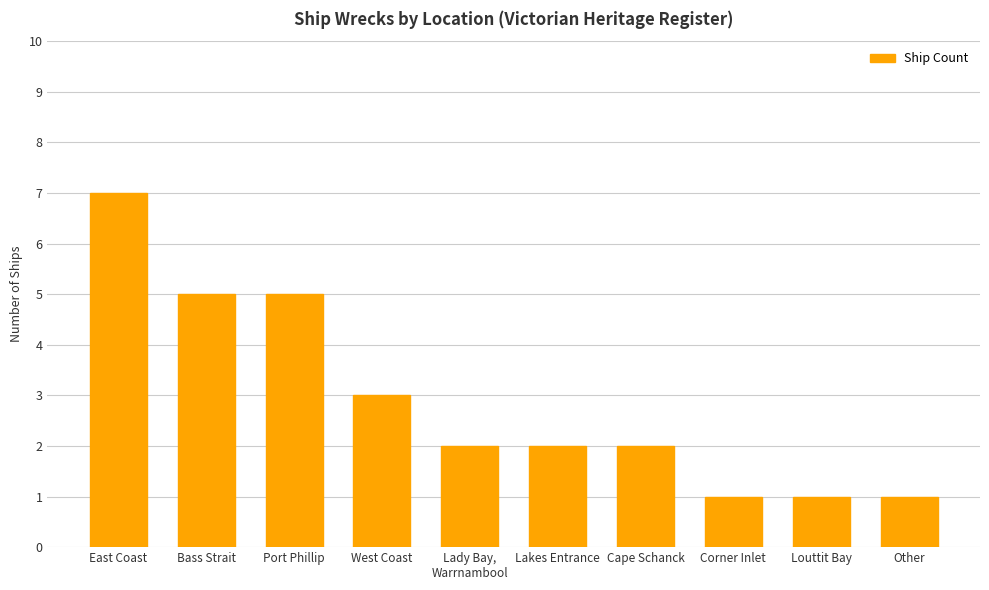

Reading right to left, list all the values displayed in this chart.

1	1	1	2	2	2	3	5	5	7